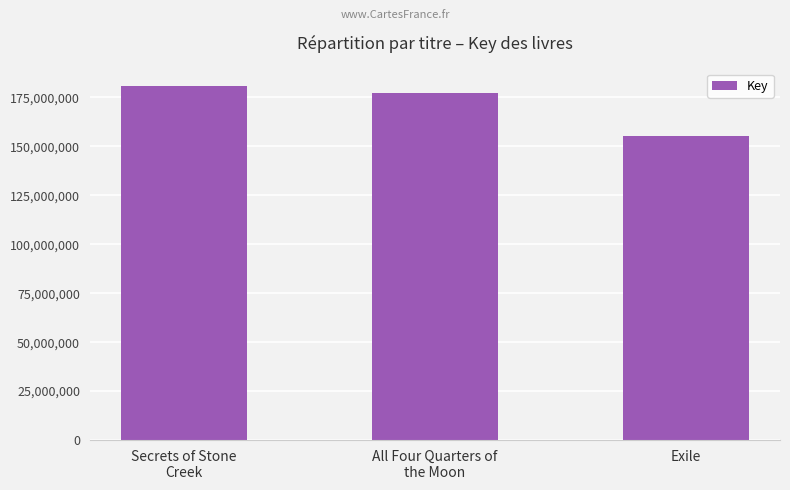

How many values are between 155307019 and 180753450?

3